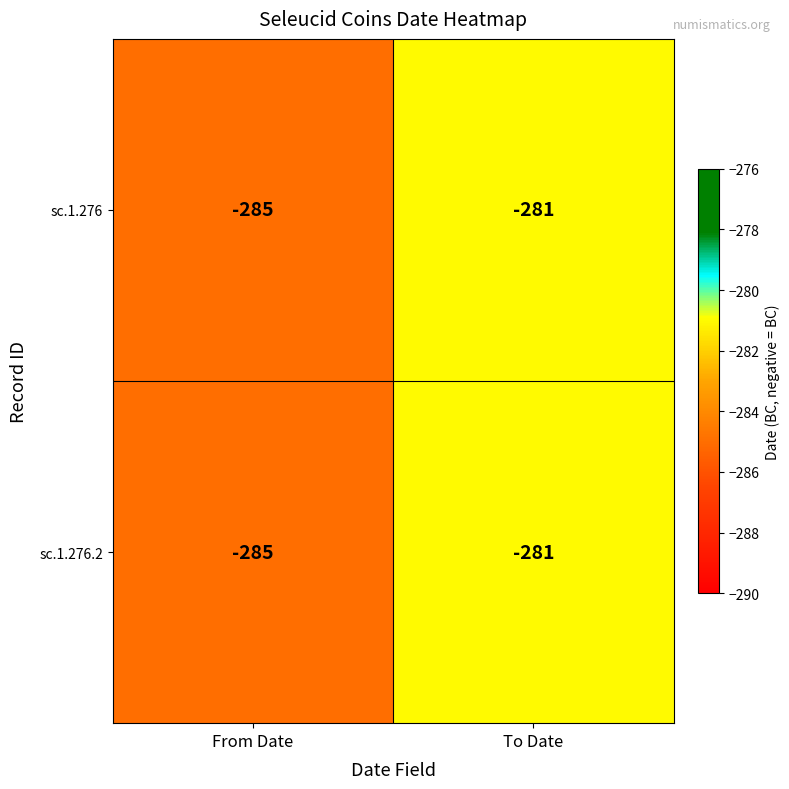

Count the number of data series in this chart.

2